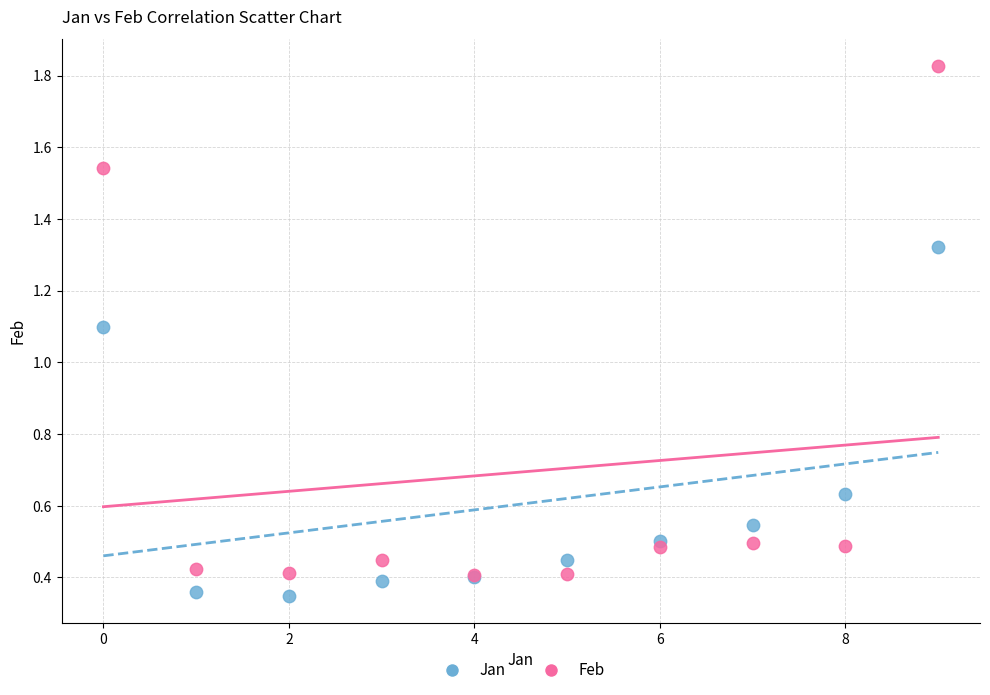

Across all series, what Y value is closest to 1?

1.1